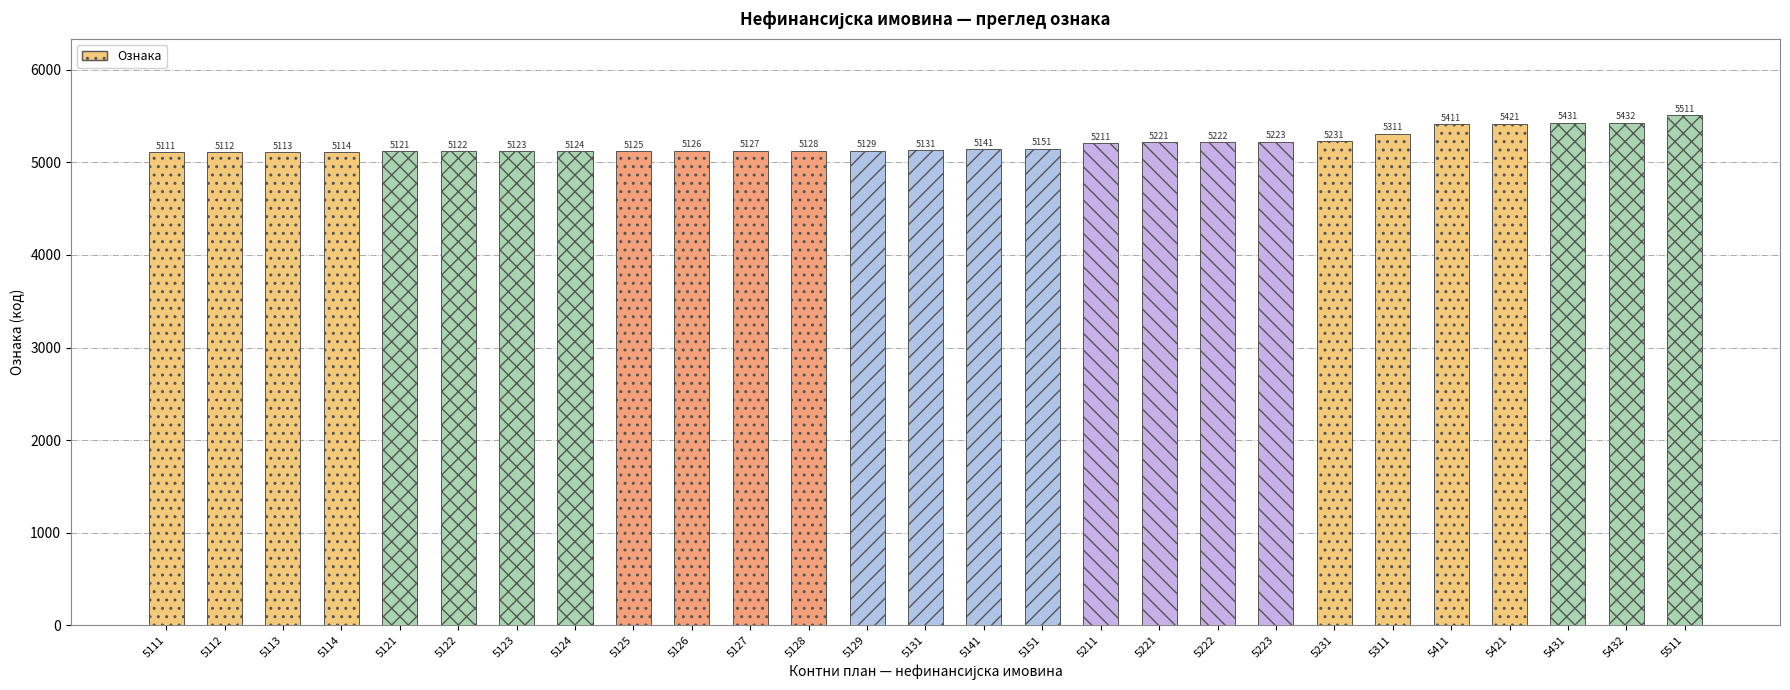

The chart shows a value of 5125 at 5125. True or false?

True